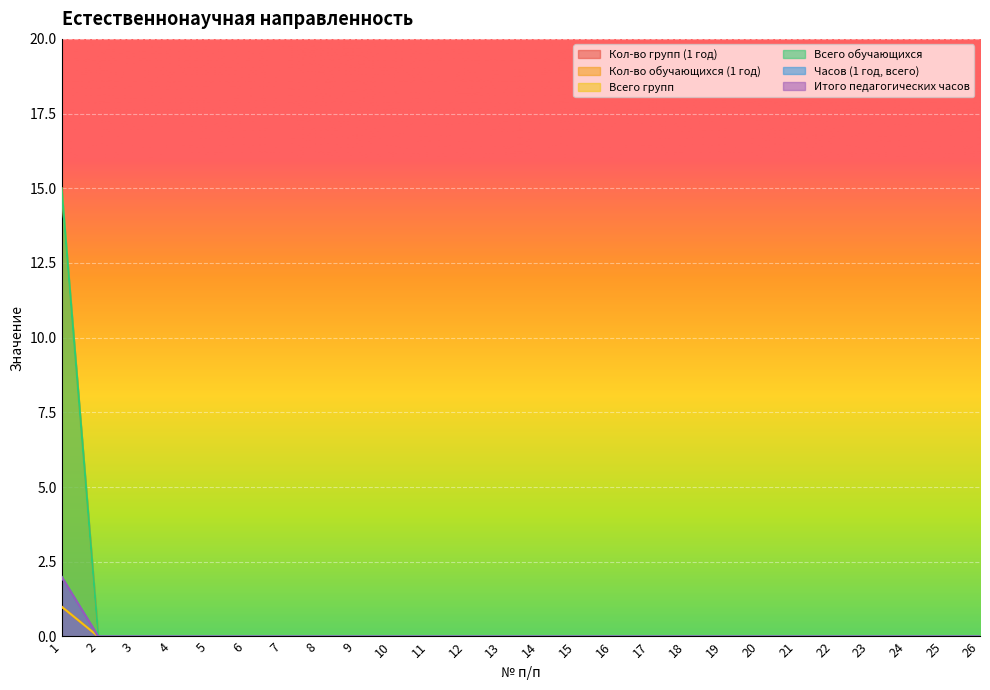

Is it true that Всего обучающихся equals 0 at 5?

False